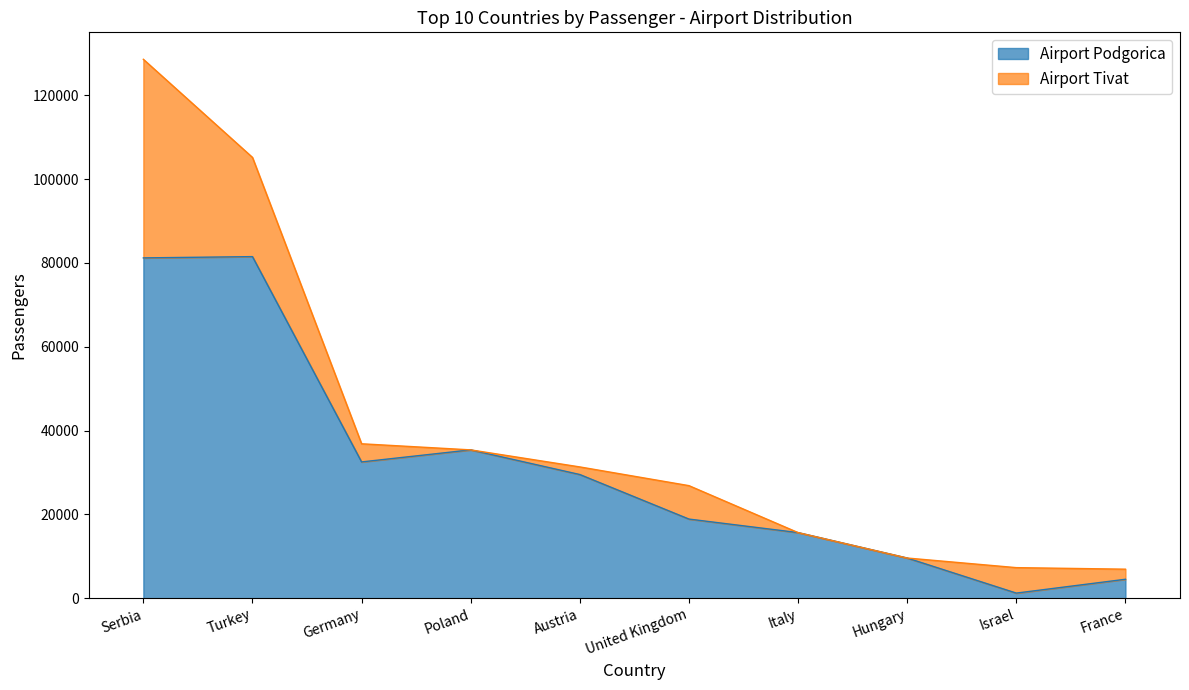

Rank the categories by value from lowest to highest.

Israel, France, Hungary, Italy, United Kingdom, Austria, Germany, Poland, Serbia, Turkey